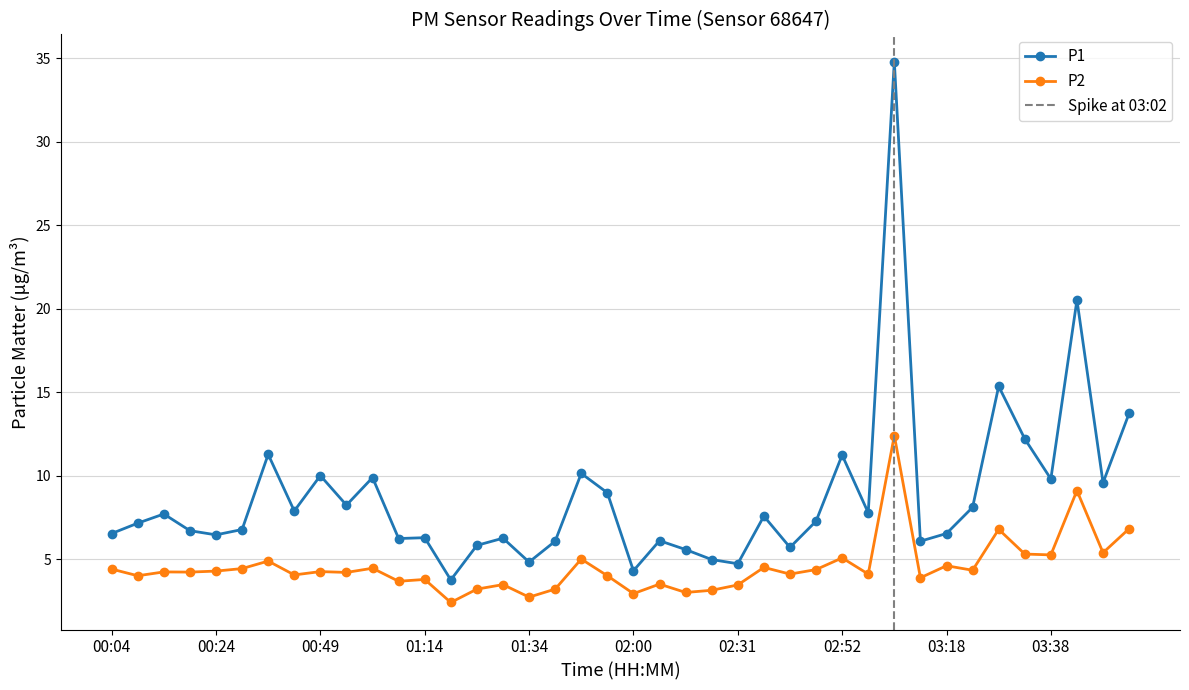

Where is P2 nearest to the value 7?

03:53